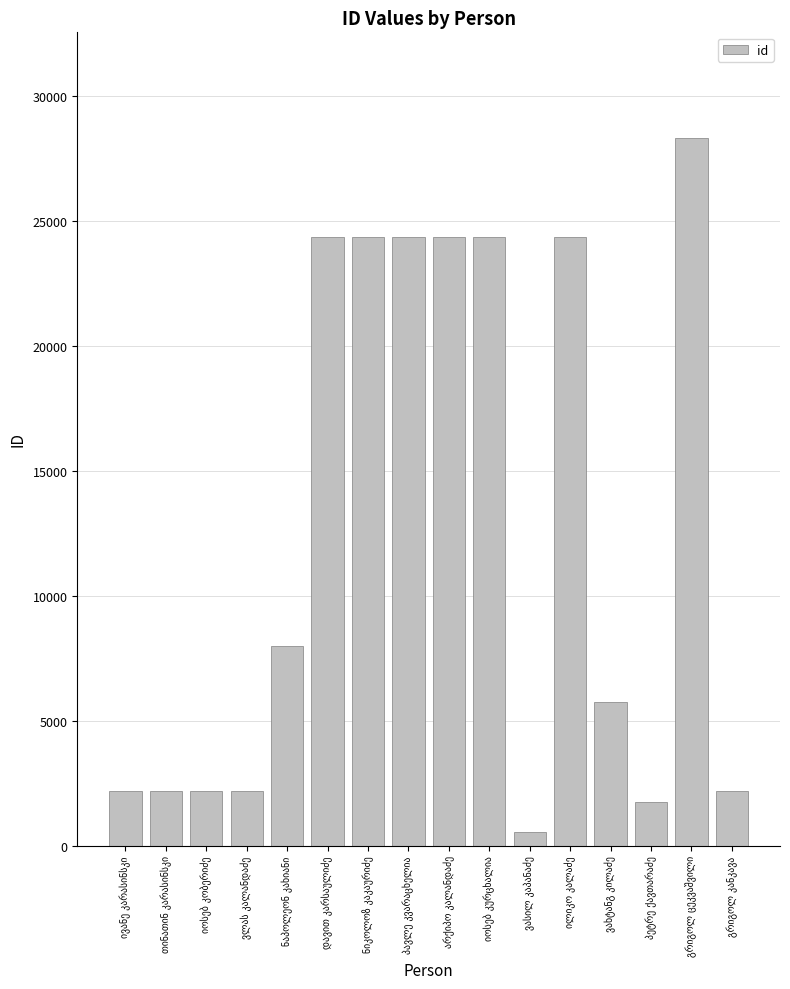

What is the smallest value displayed?

531